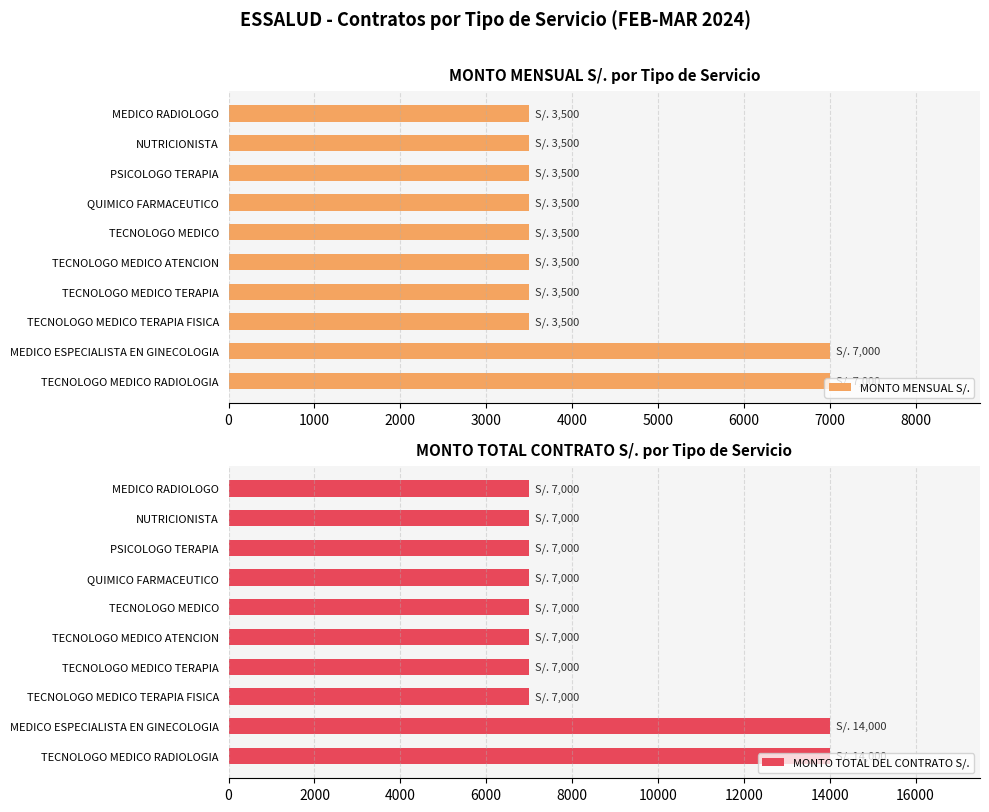

What is the difference between the maximum and minimum values in the MONTO MENSUAL S/. series?

3500